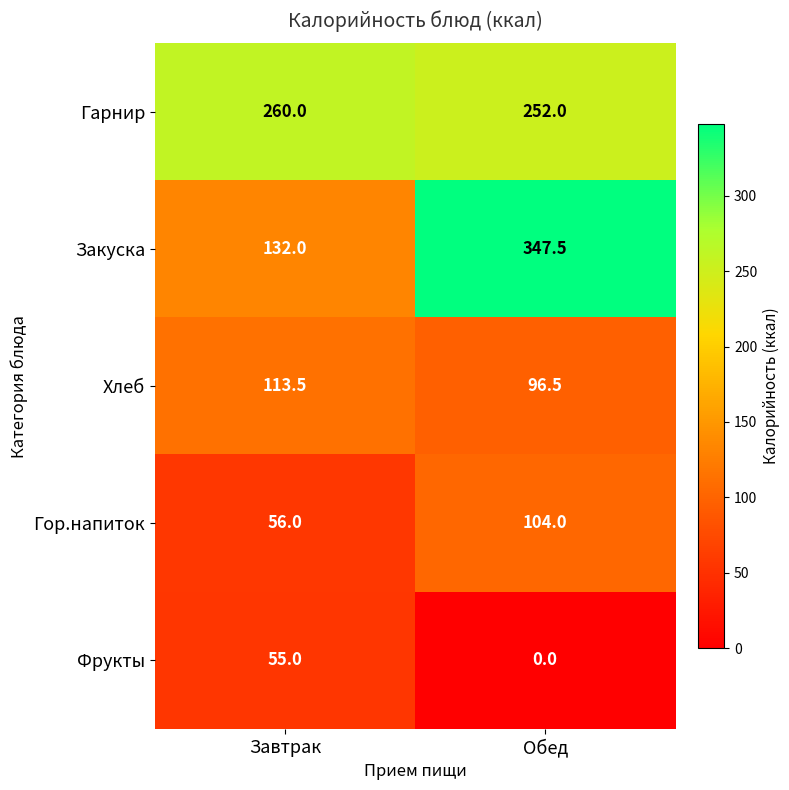

Which series has the widest spread of values?

Закуска